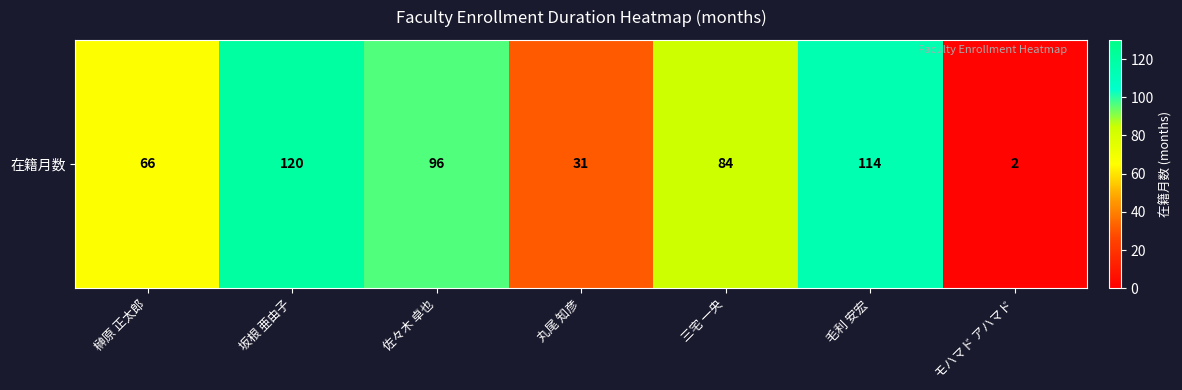

At which category does the chart reach its minimum across all series?

モハマド アハマド